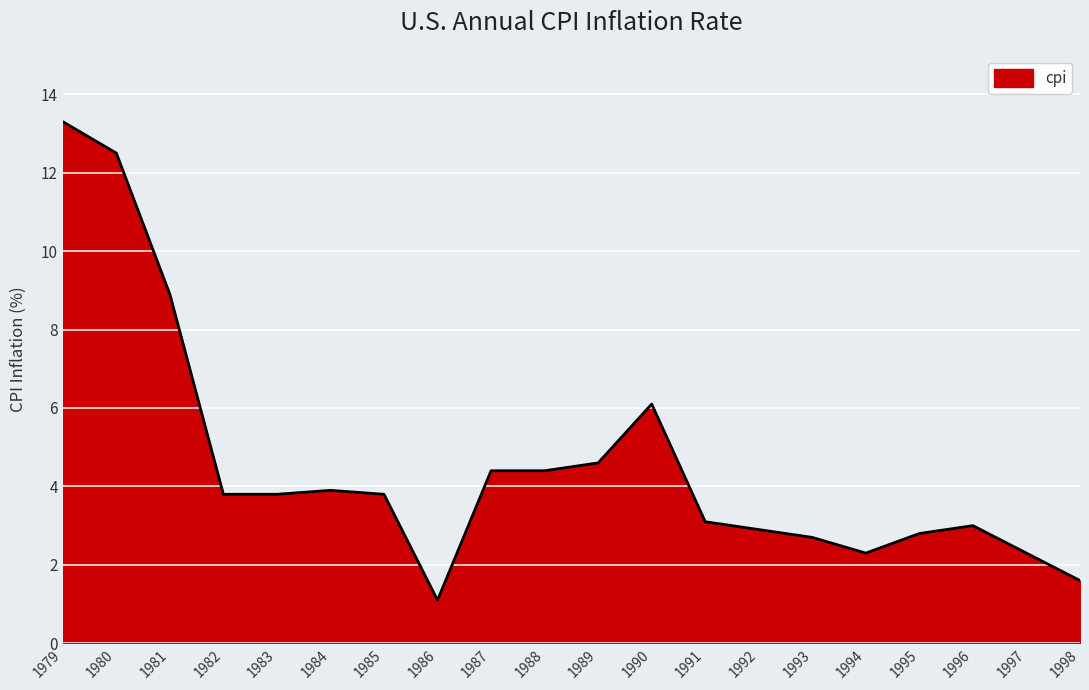

Reading left to right, list all the values displayed in this chart.

13.3	12.5	8.9	3.8	3.8	3.9	3.8	1.1	4.4	4.4	4.6	6.1	3.1	2.9	2.7	2.3	2.8	3.0	2.3	1.6